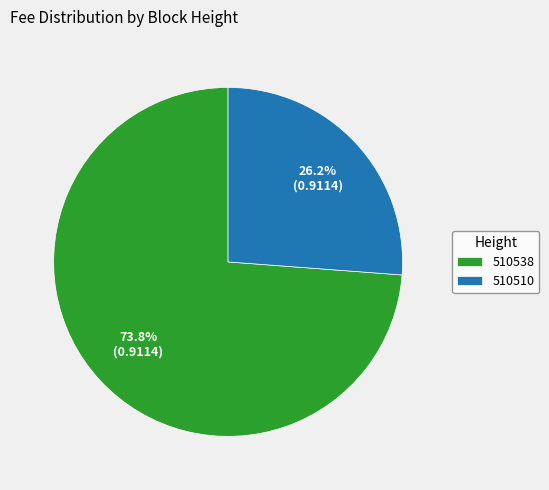

To the nearest percent, what is the average slice percentage?

50%